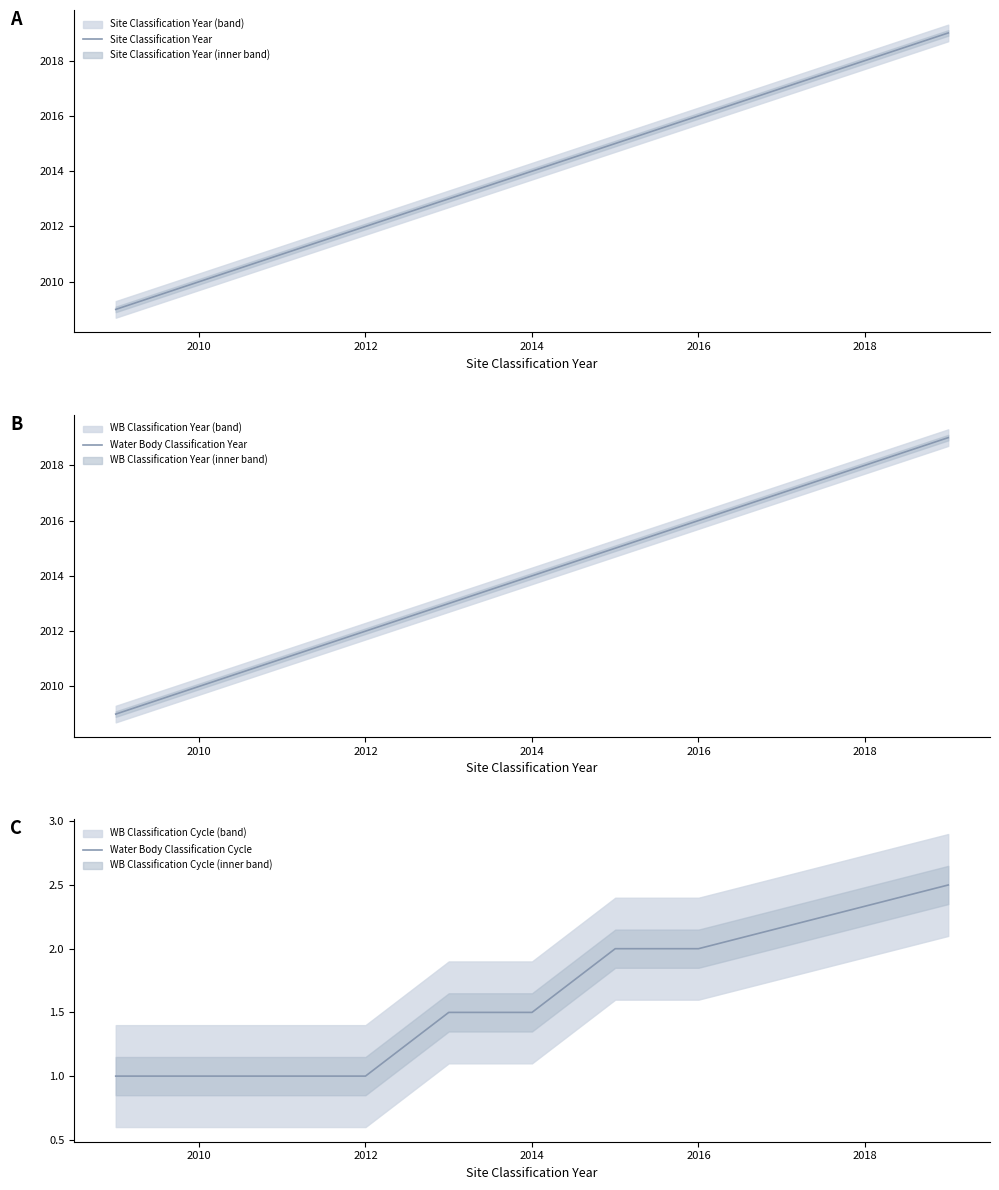

True or false: Water Body Classification Cycle and Water Body Classification Year intersect in this chart.

False